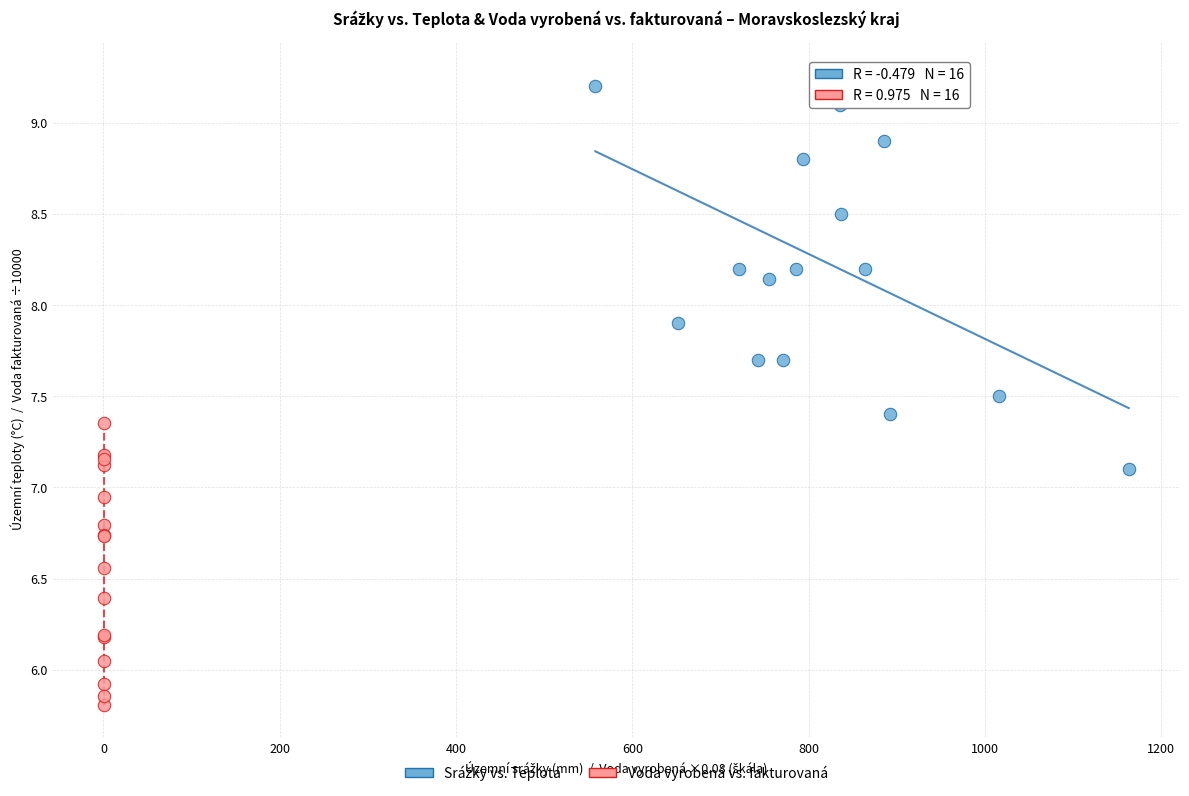

Which series contains the lowest Y value?

Voda vyrobená vs. fakturovaná